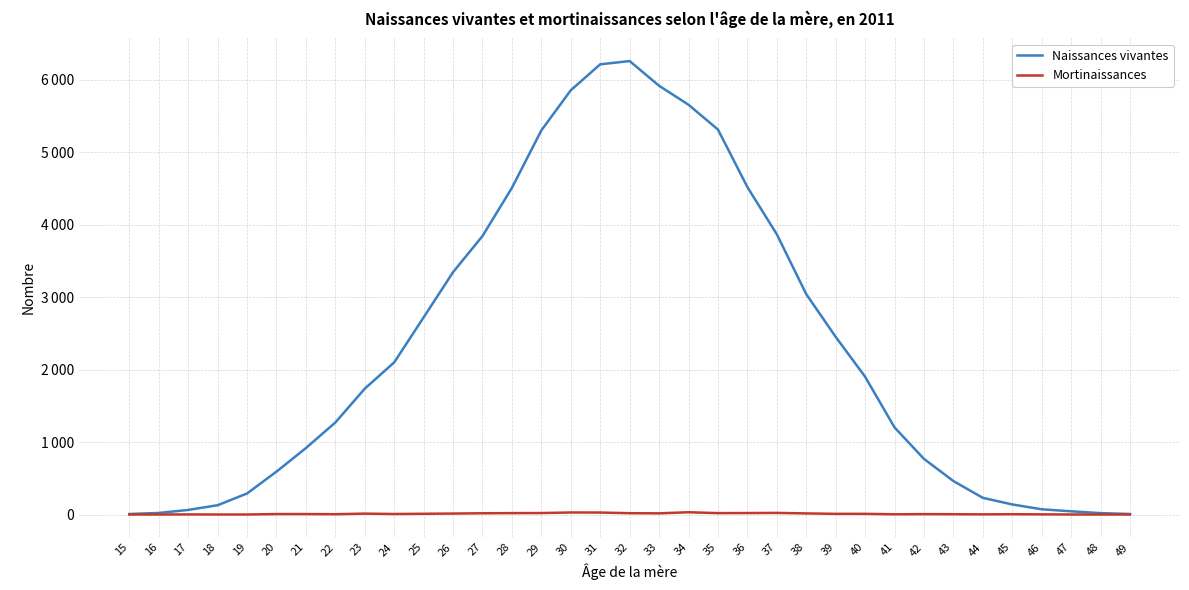

Reading left to right, list all the values displayed in this chart.

Naissances vivantes: 15=7	16=21	17=63	18=128	19=290	20=592	21=917	22=1270	23=1737	24=2100	25=2721	26=3345	27=3844	28=4509	29=5302	30=5856	31=6214	32=6259	33=5918	34=5656	35=5314	36=4520	37=3868	38=3042	39=2452	40=1902	41=1202	42=768	43=462	44=230	45=139	46=72	47=44	48=19	49=7
Mortinaissances: 15=0	16=0	17=1	18=0	19=0	20=6	21=6	22=4	23=12	24=7	25=10	26=13	27=17	28=19	29=20	30=28	31=27	32=18	33=16	34=31	35=19	36=20	37=22	38=15	39=9	40=9	41=3	42=5	43=4	44=2	45=4	46=2	47=0	48=0	49=0